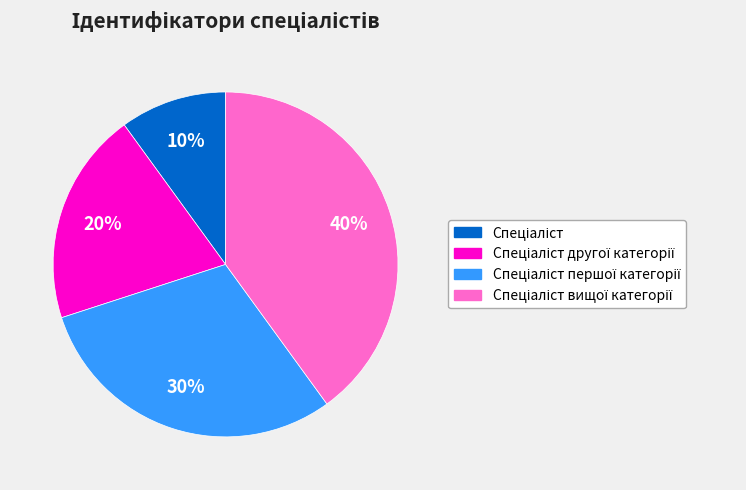

Is there any slice that represents more than half of the pie?

No